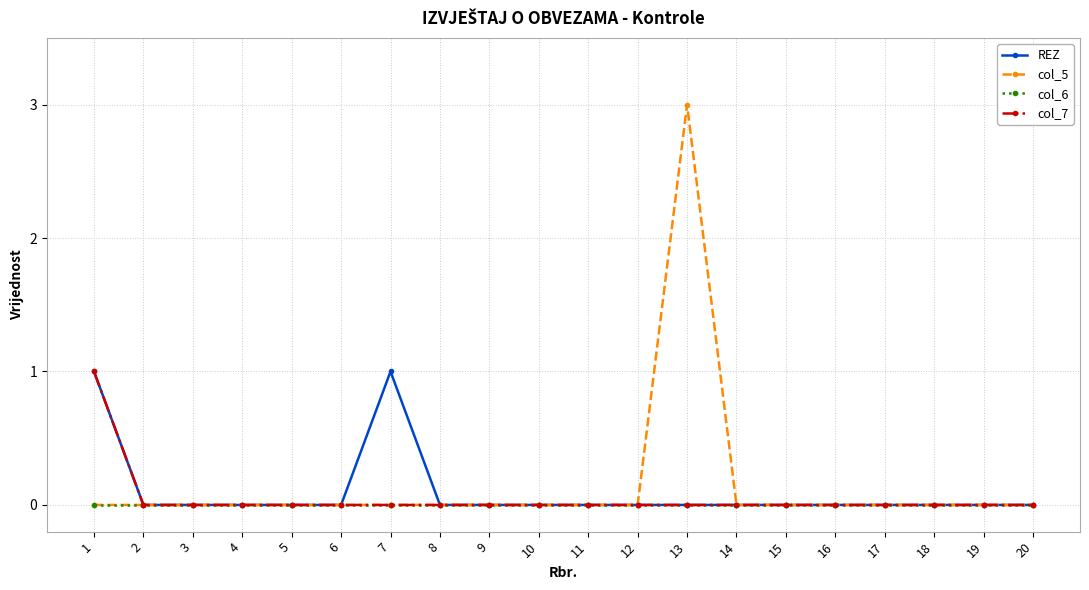

Reading right to left, what are all the values shown in this chart?

REZ: 20=0	19=0	18=0	17=0	16=0	15=0	14=0	13=0	12=0	11=0	10=0	9=0	8=0	7=1	6=0	5=0	4=0	3=0	2=0	1=1
col_5: 20=0	19=0	18=0	17=0	16=0	15=0	14=0	13=3	12=0	11=0	10=0	9=0	8=0	7=0	6=0	5=0	4=0	3=0	2=0	1=0
col_6: 20=0	19=0	18=0	17=0	16=0	15=0	14=0	13=0	12=0	11=0	10=0	9=0	8=0	7=0	6=0	5=0	4=0	3=0	2=0	1=0
col_7: 20=0	19=0	18=0	17=0	16=0	15=0	14=0	13=0	12=0	11=0	10=0	9=0	8=0	7=0	6=0	5=0	4=0	3=0	2=0	1=1